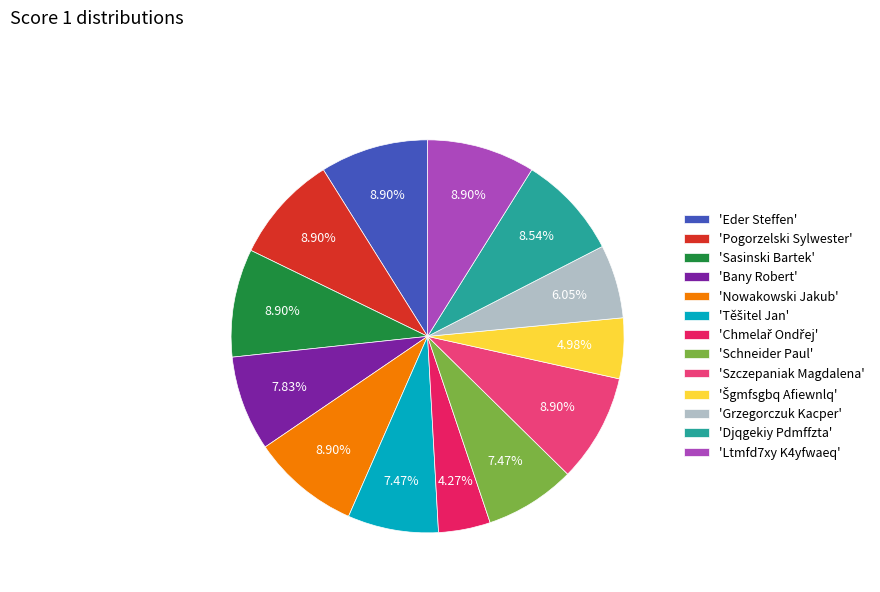

Approximately how many times larger is the value at 'Bany Robert' compared to 'Grzegorczuk Kacper'?

1.3